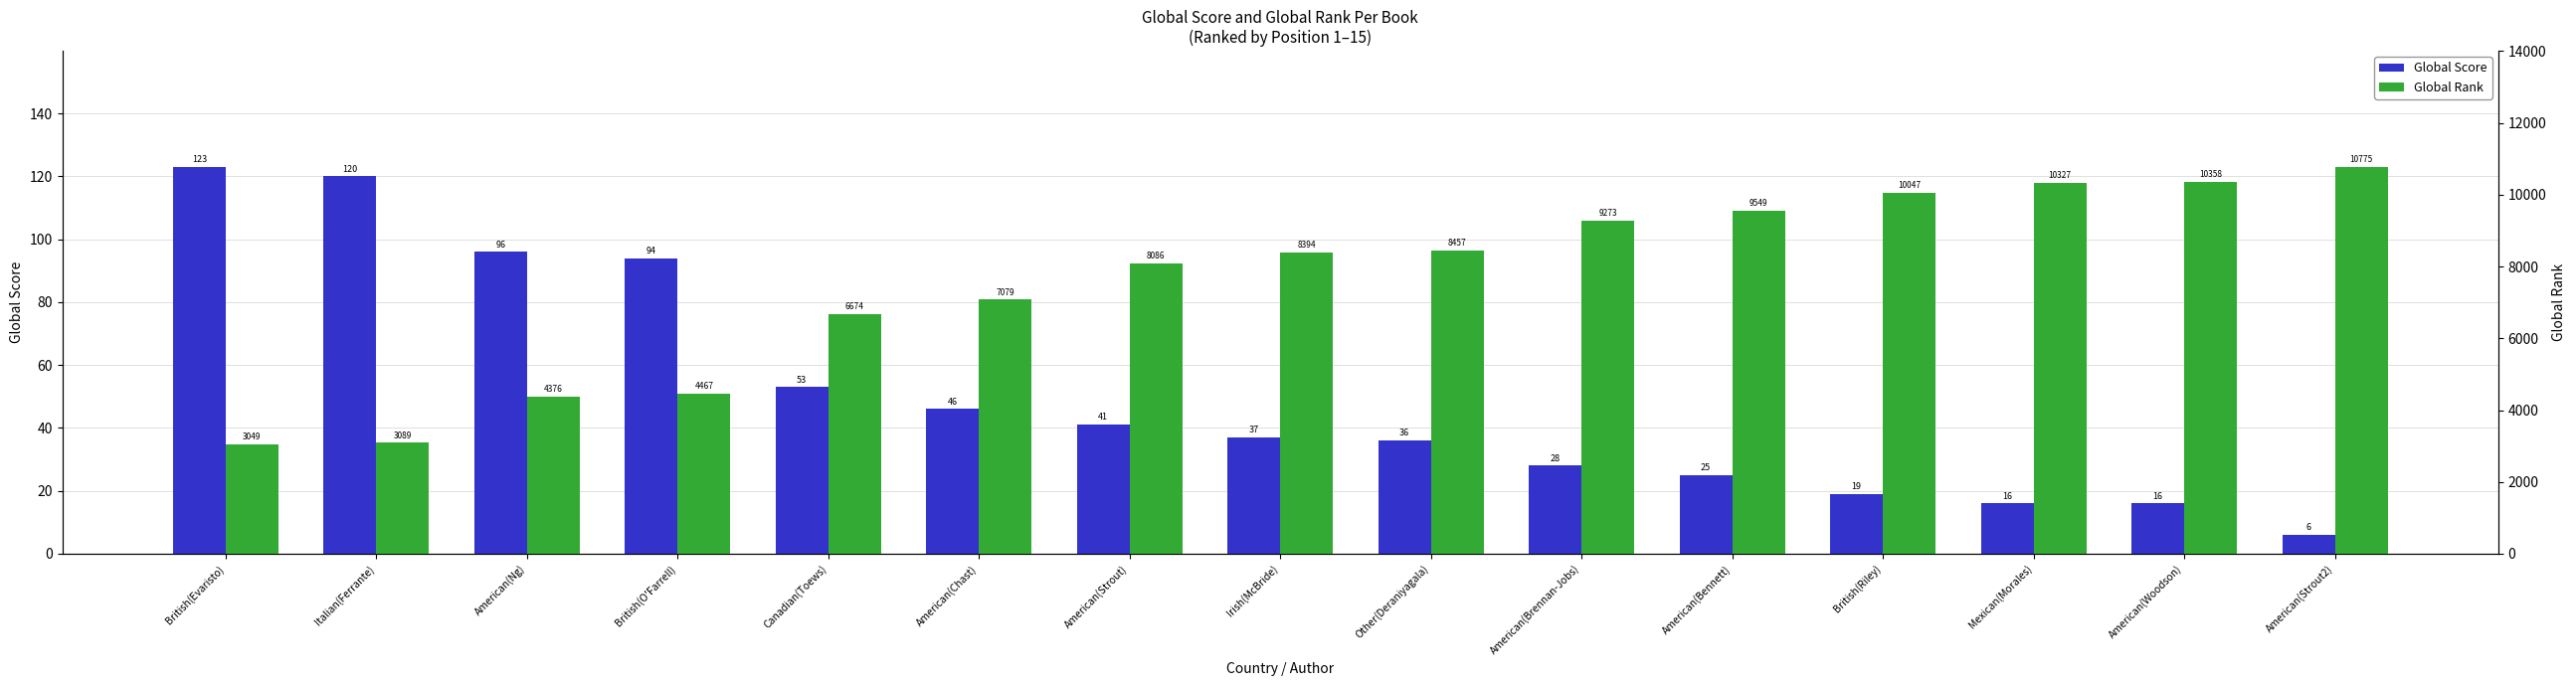

Which series has the largest total across all categories?

Global Rank